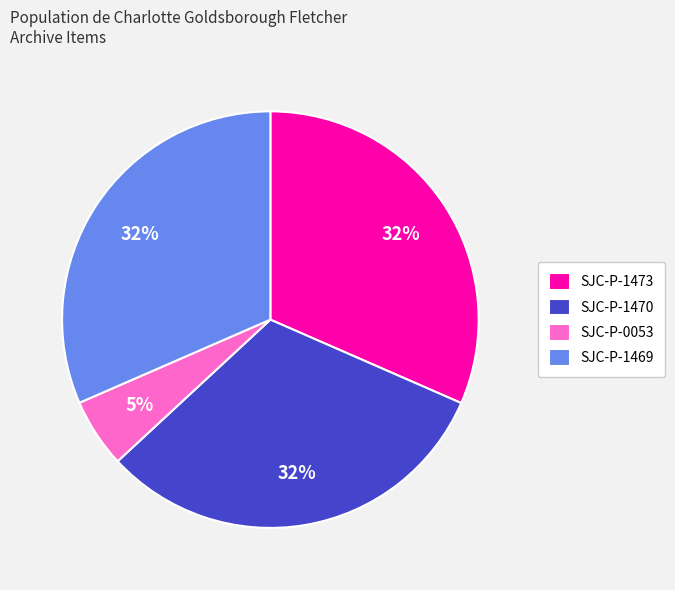

What is the smallest slice in the pie chart?

SJC-P-0053